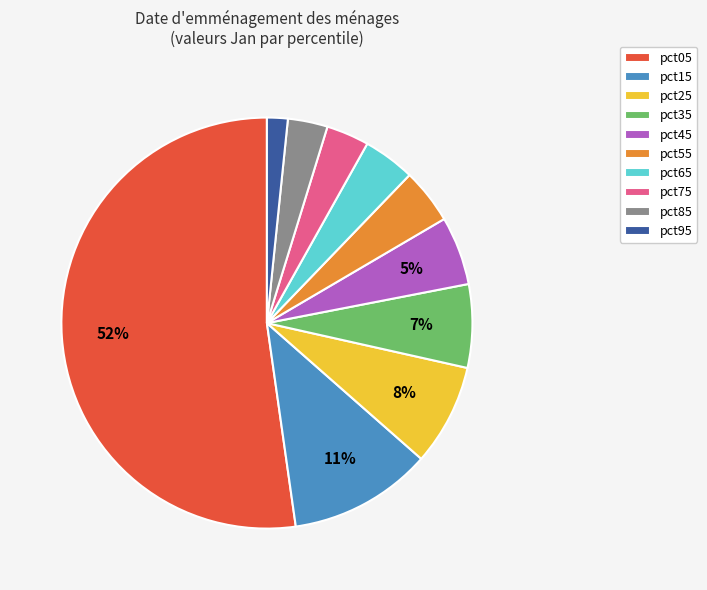

Which has a higher value, pct85 or pct05?

pct05